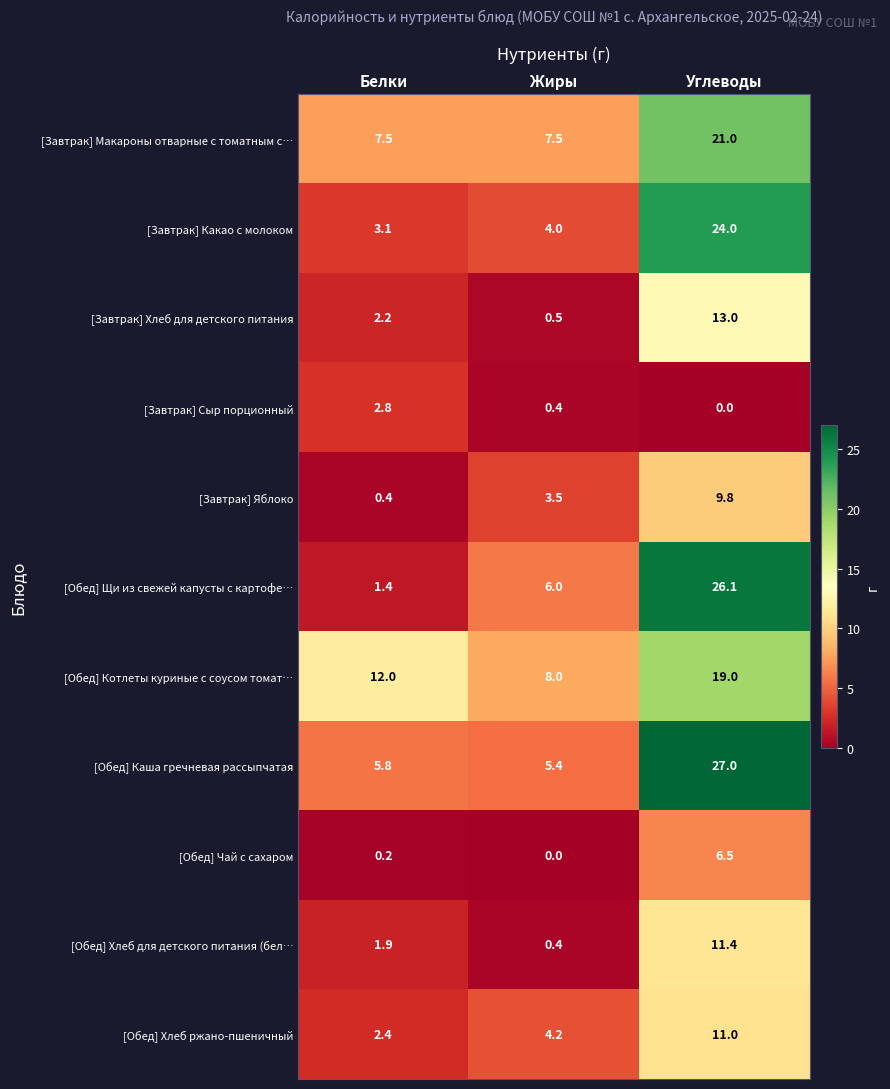

At which label is [Обед] Щи из свежей капусты с картофе… closest to 13?

Жиры